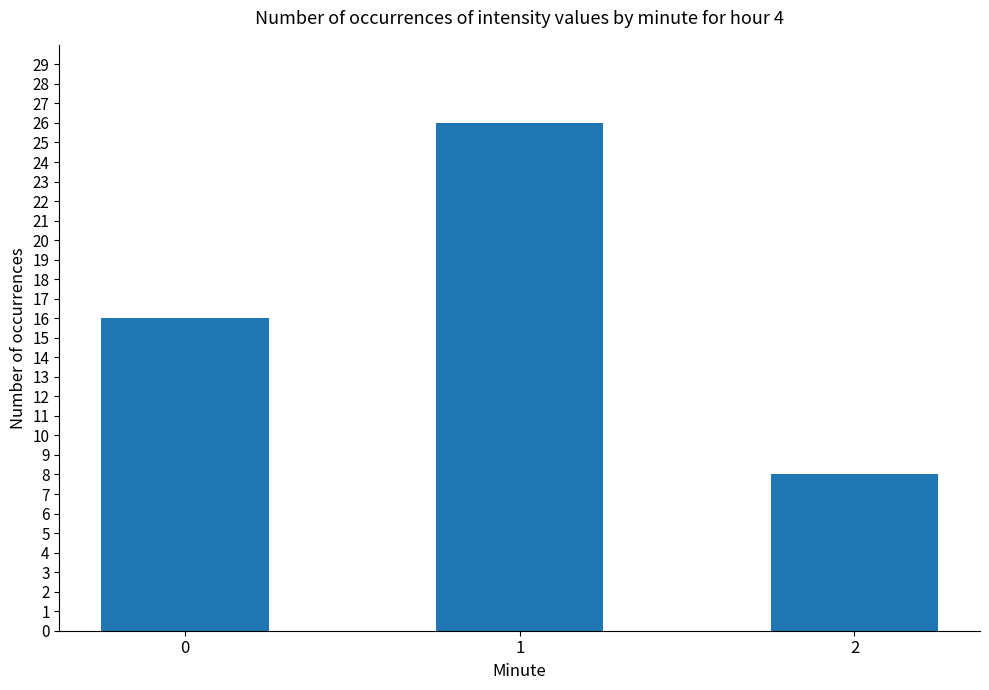

At which category does the chart reach its minimum across all series?

2